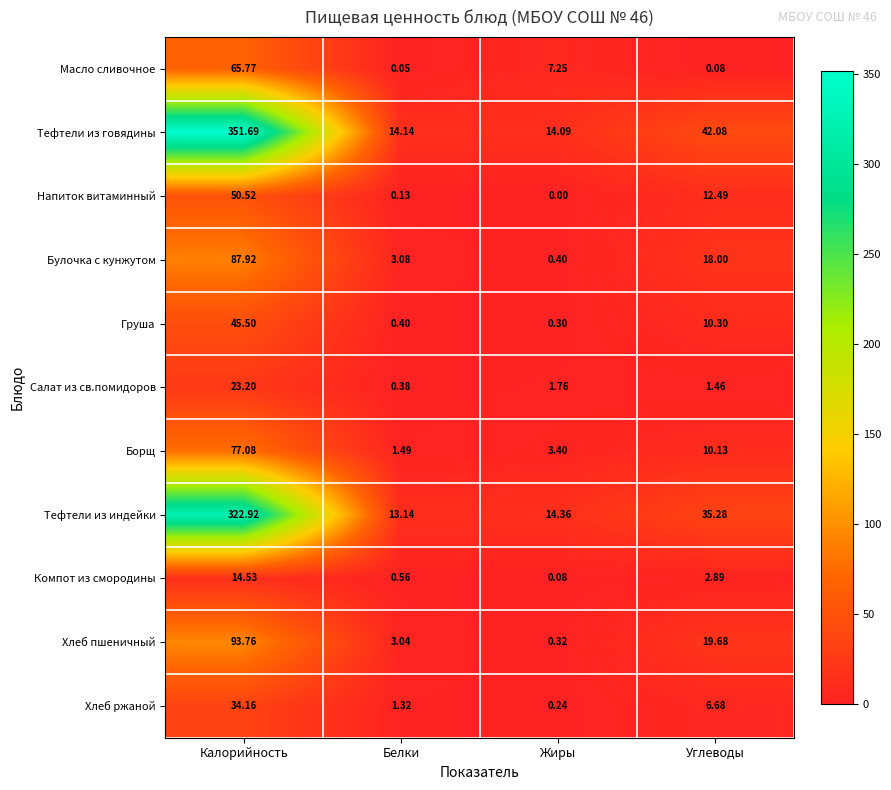

At how many categories does at least one series exceed 168?

1